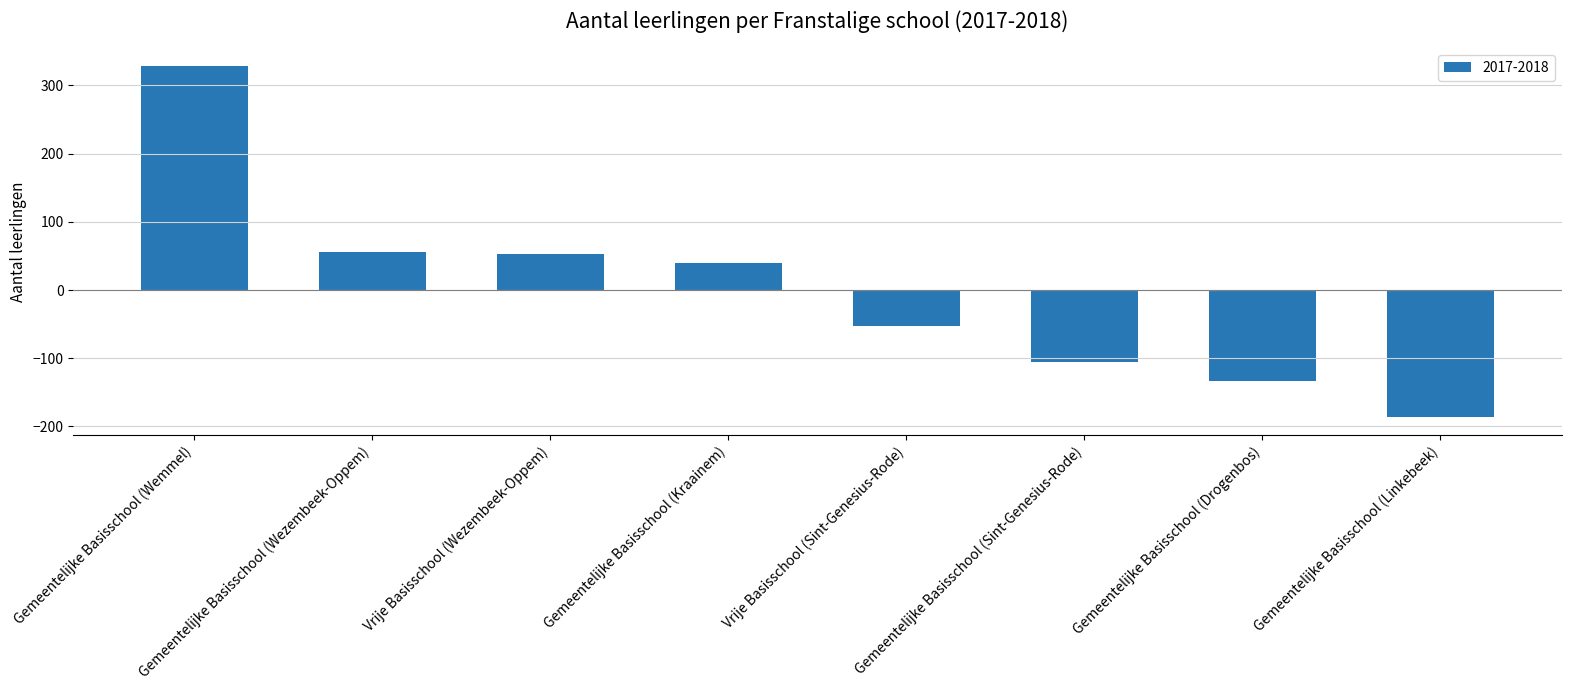

Between Gemeentelijke Basisschool (Drogenbos) and Vrije Basisschool (Wezembeek-Oppem), which is larger?

Vrije Basisschool (Wezembeek-Oppem)